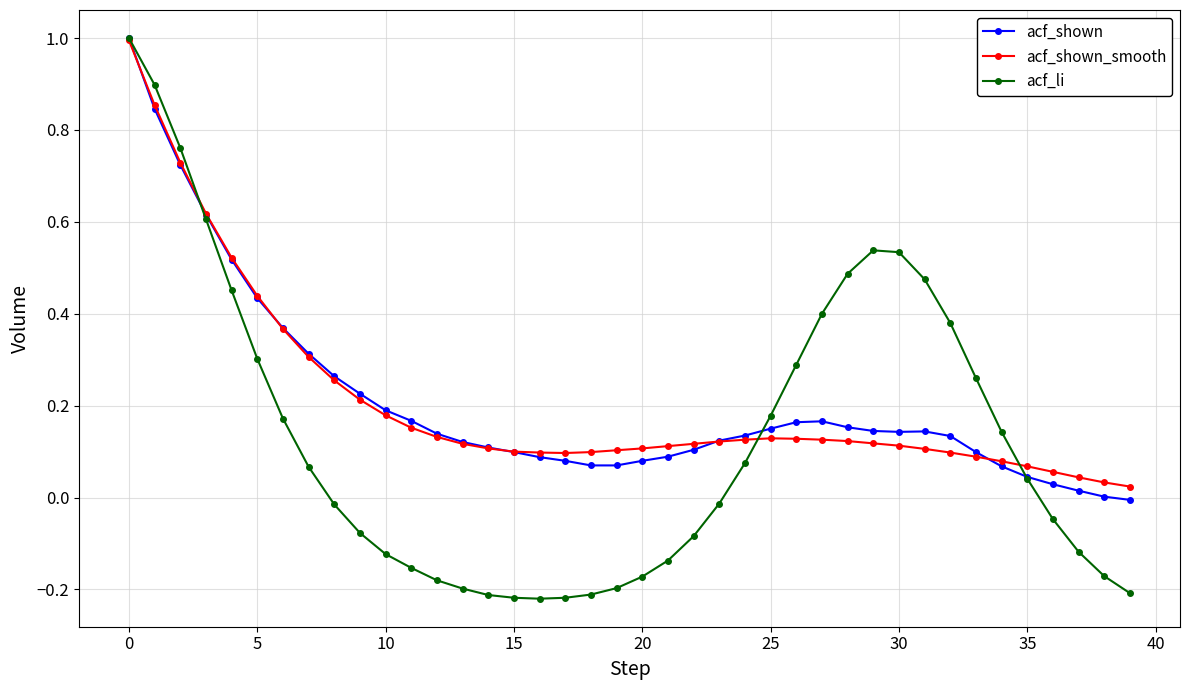

What are all the series names shown in the legend?

acf_shown, acf_shown_smooth, acf_li